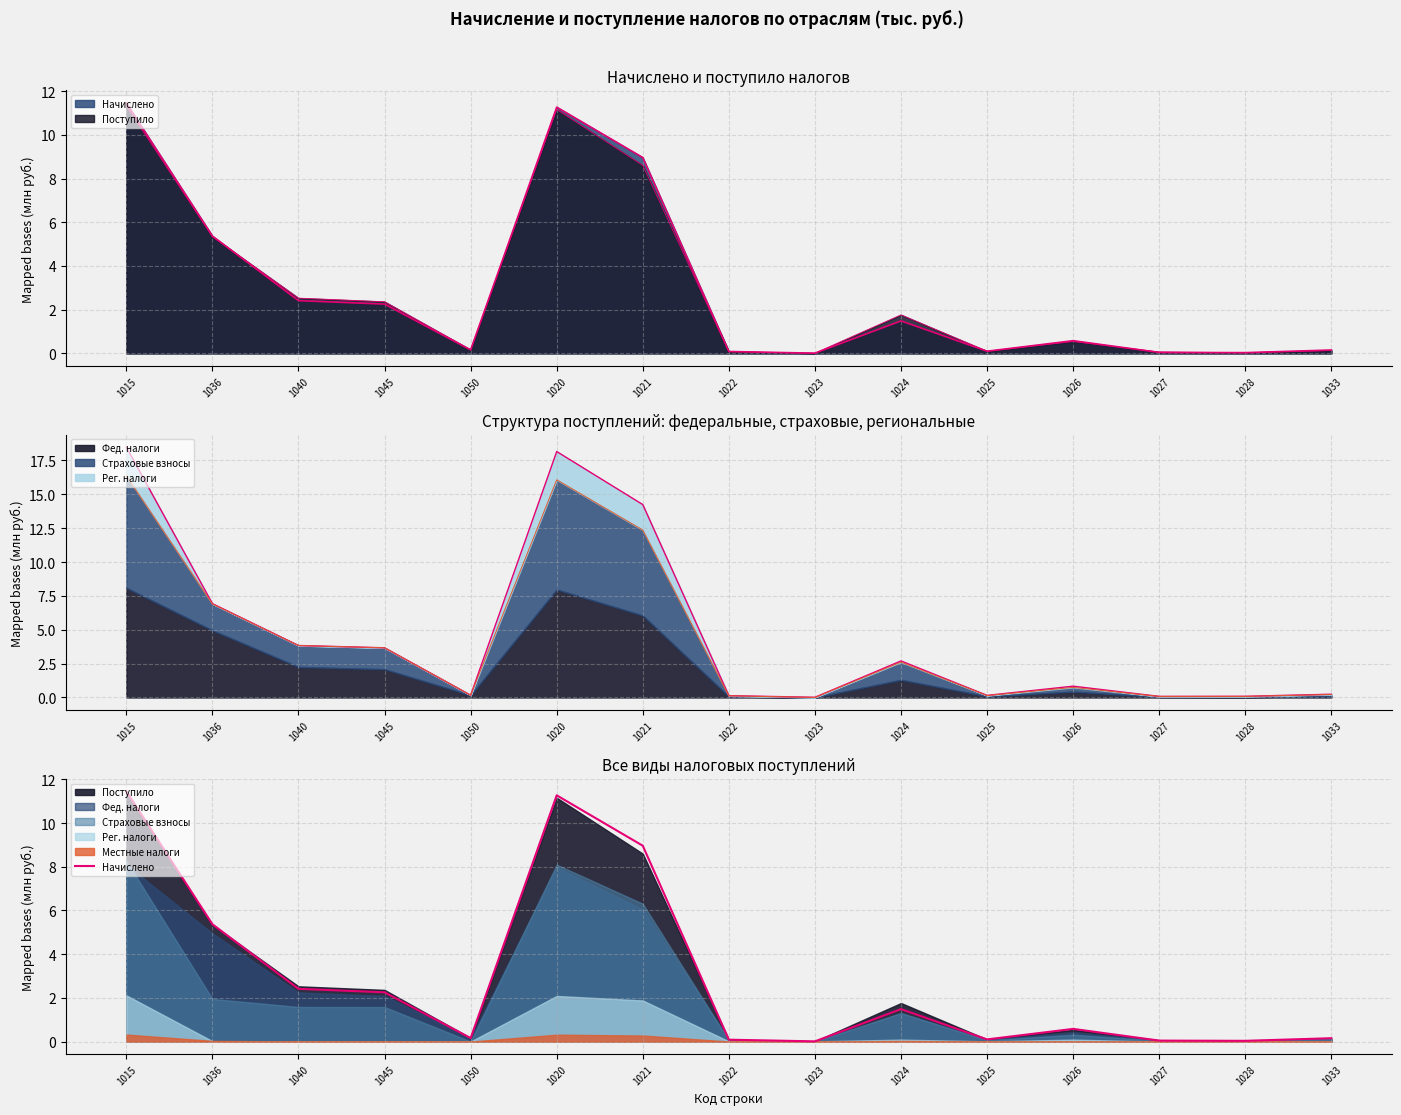

Rank the categories by value from highest to lowest.

1015, 1020, 1021, 1036, 1040, 1045, 1024, 1026, 1050, 1033, 1025, 1022, 1027, 1028, 1023